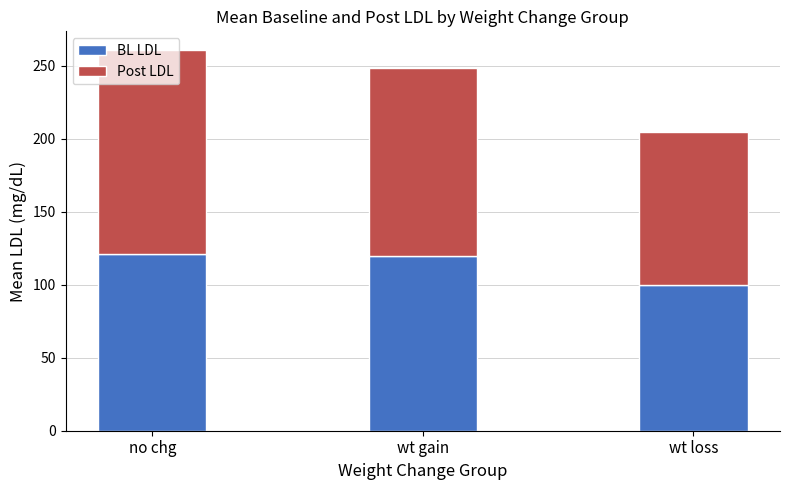

How many bars are there in total?

3